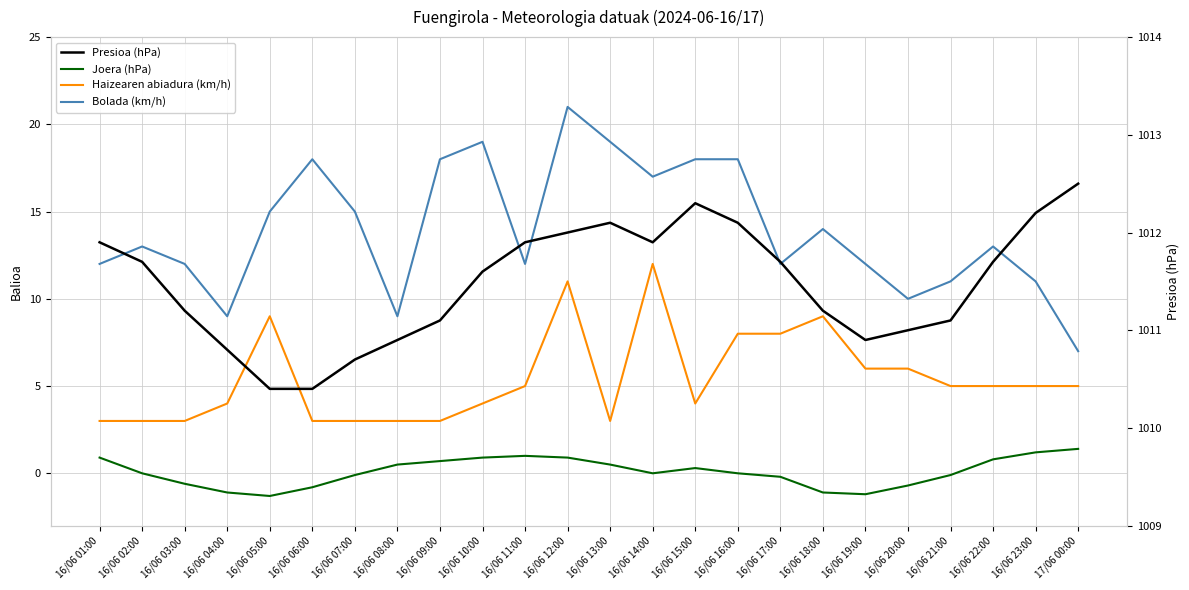

At which category is the sum across all series the highest?

16/06 12:00